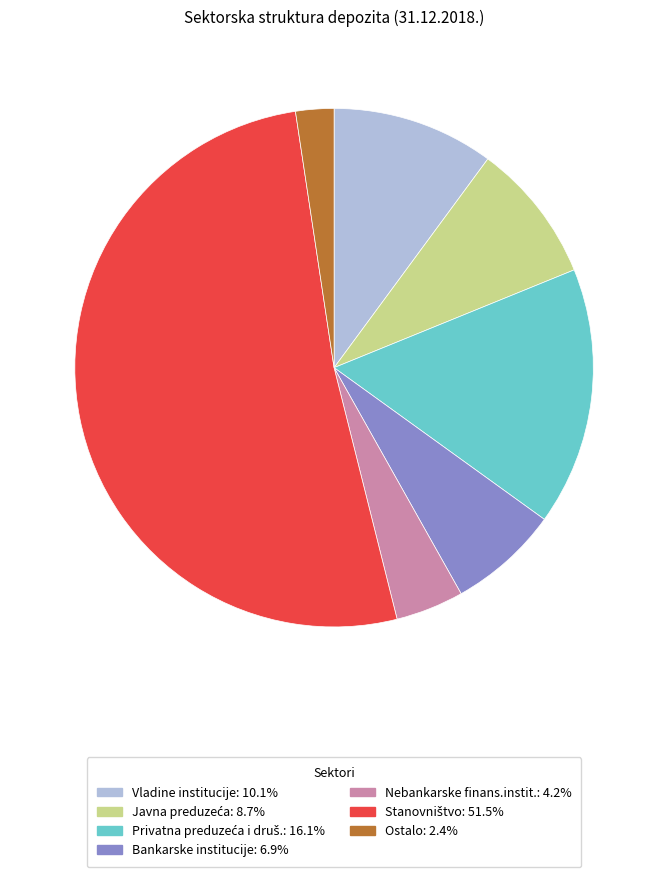

Does any single category account for the majority?

Yes